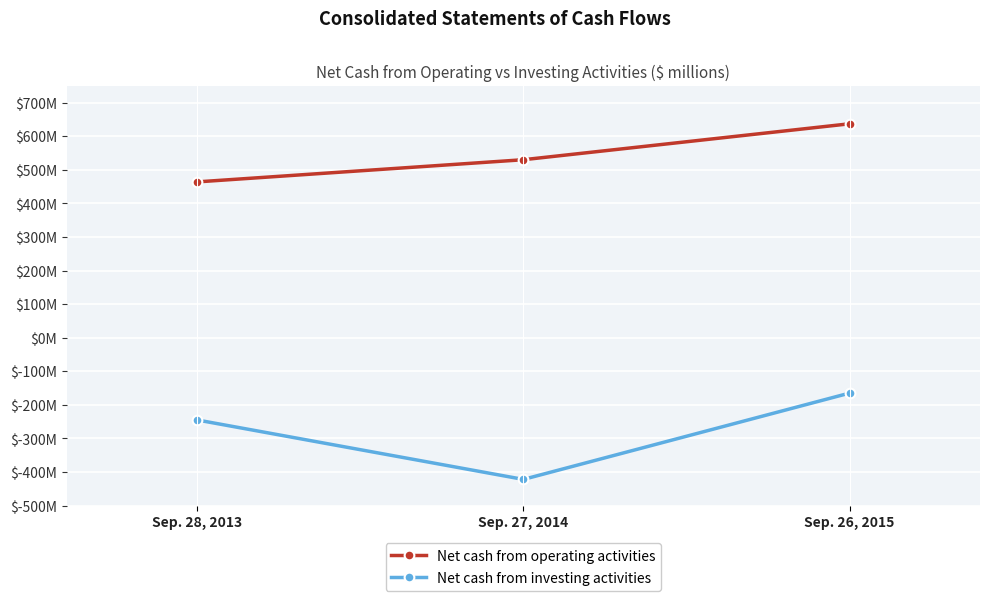

Is this an area chart (filled region under the line)?

No